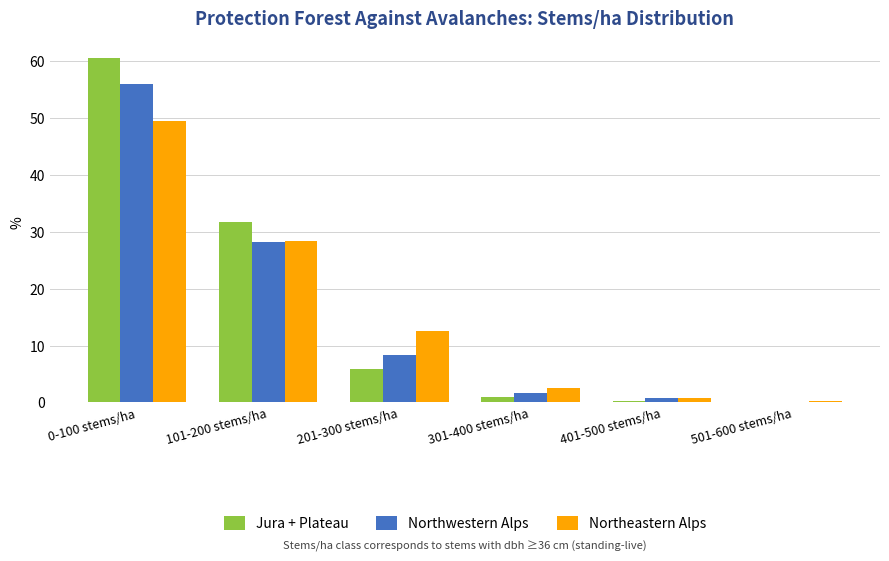

The value of Jura + Plateau at 101-200 stems/ha is 47.7. True or false?

False